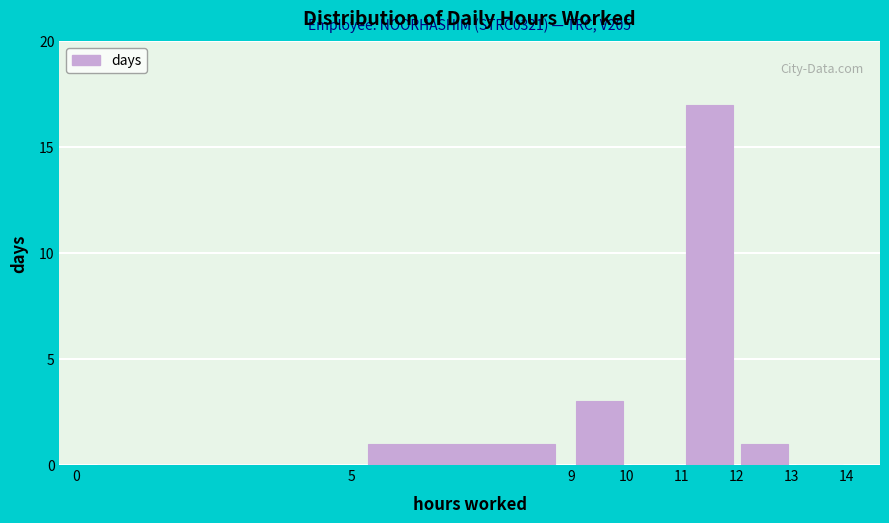

Which range on the x-axis has the tallest bar?

11 to 12